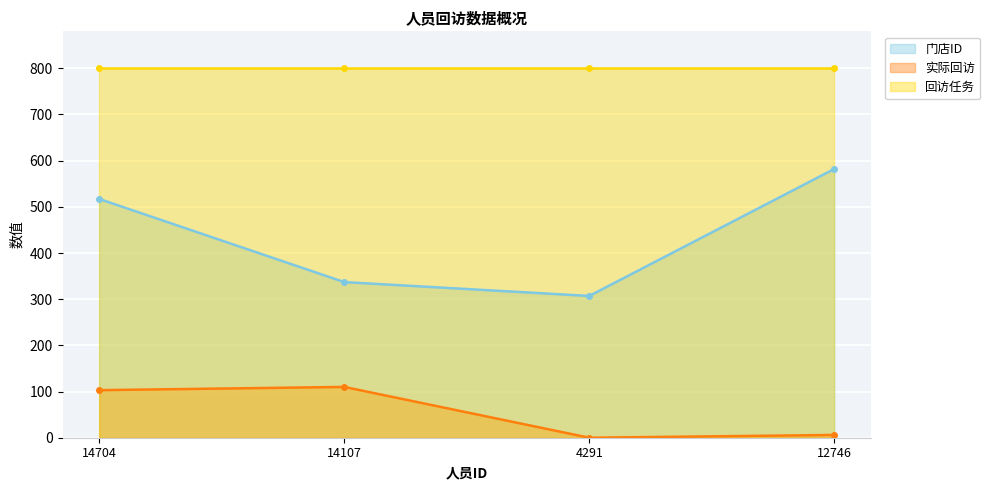

What is the label of the 2nd point from the right?

4291